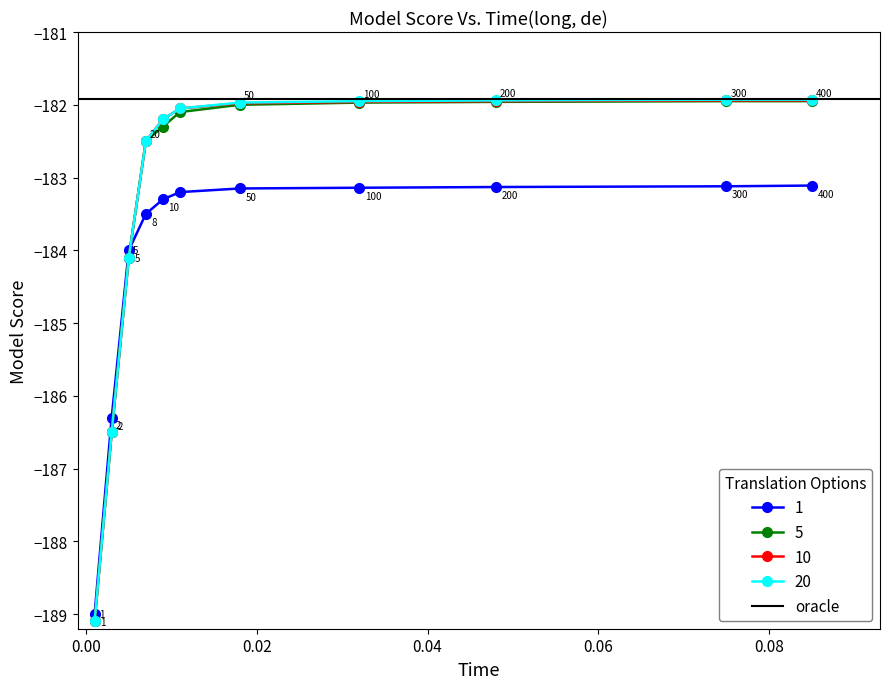

What is the minimum value for 5?

-189.1